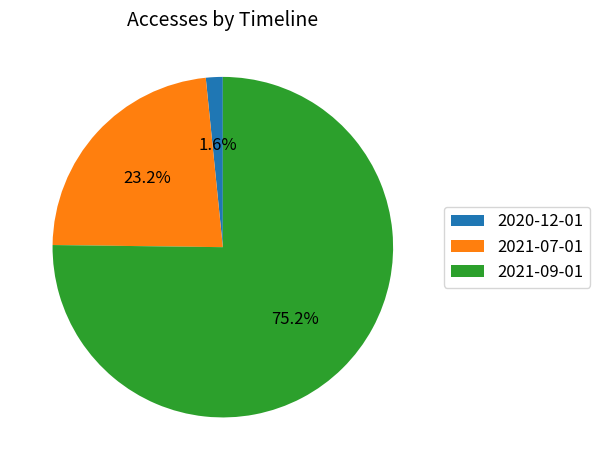

How many segments does this pie chart have?

3